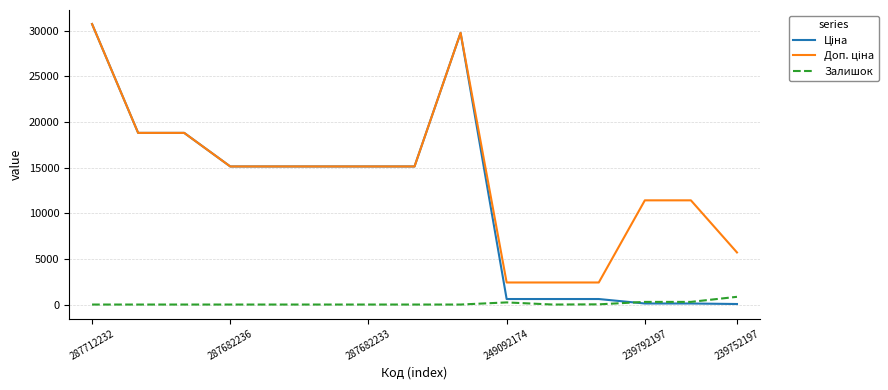

What is the greatest value displayed?

30717.1